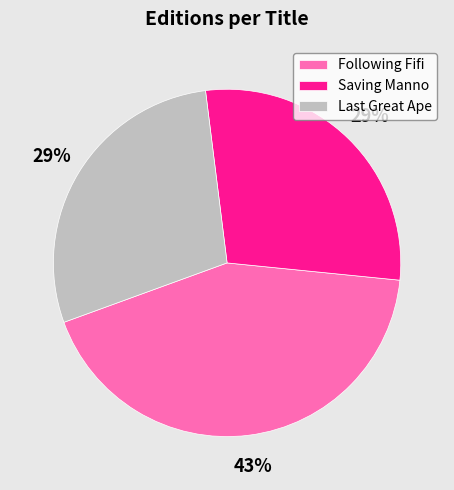

How many slices are in this pie chart?

3